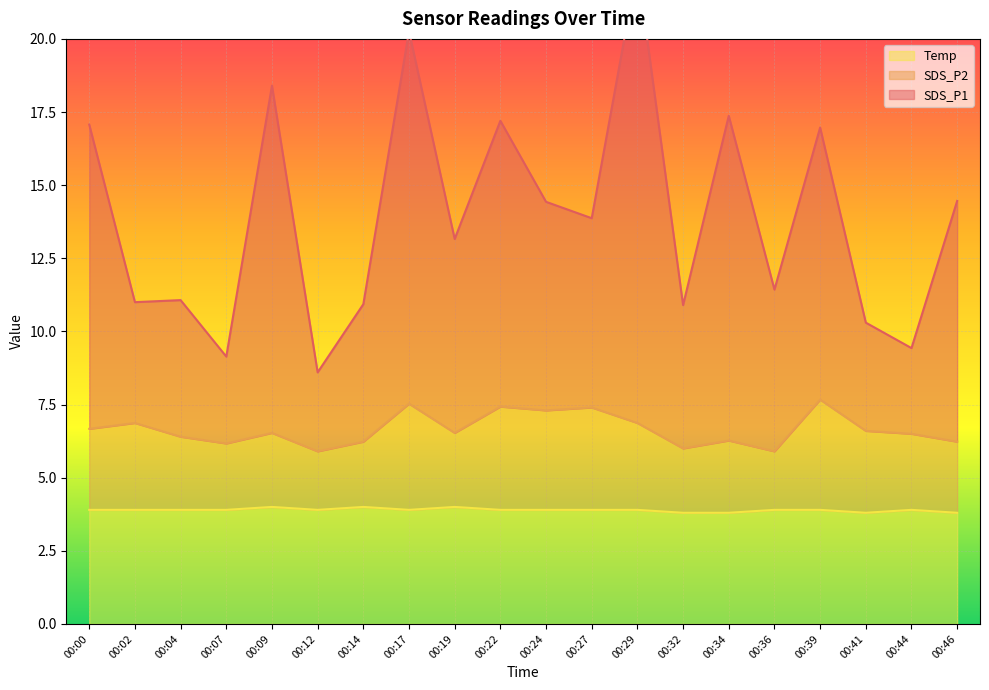

Where is the first local minimum for Temp?

00:12